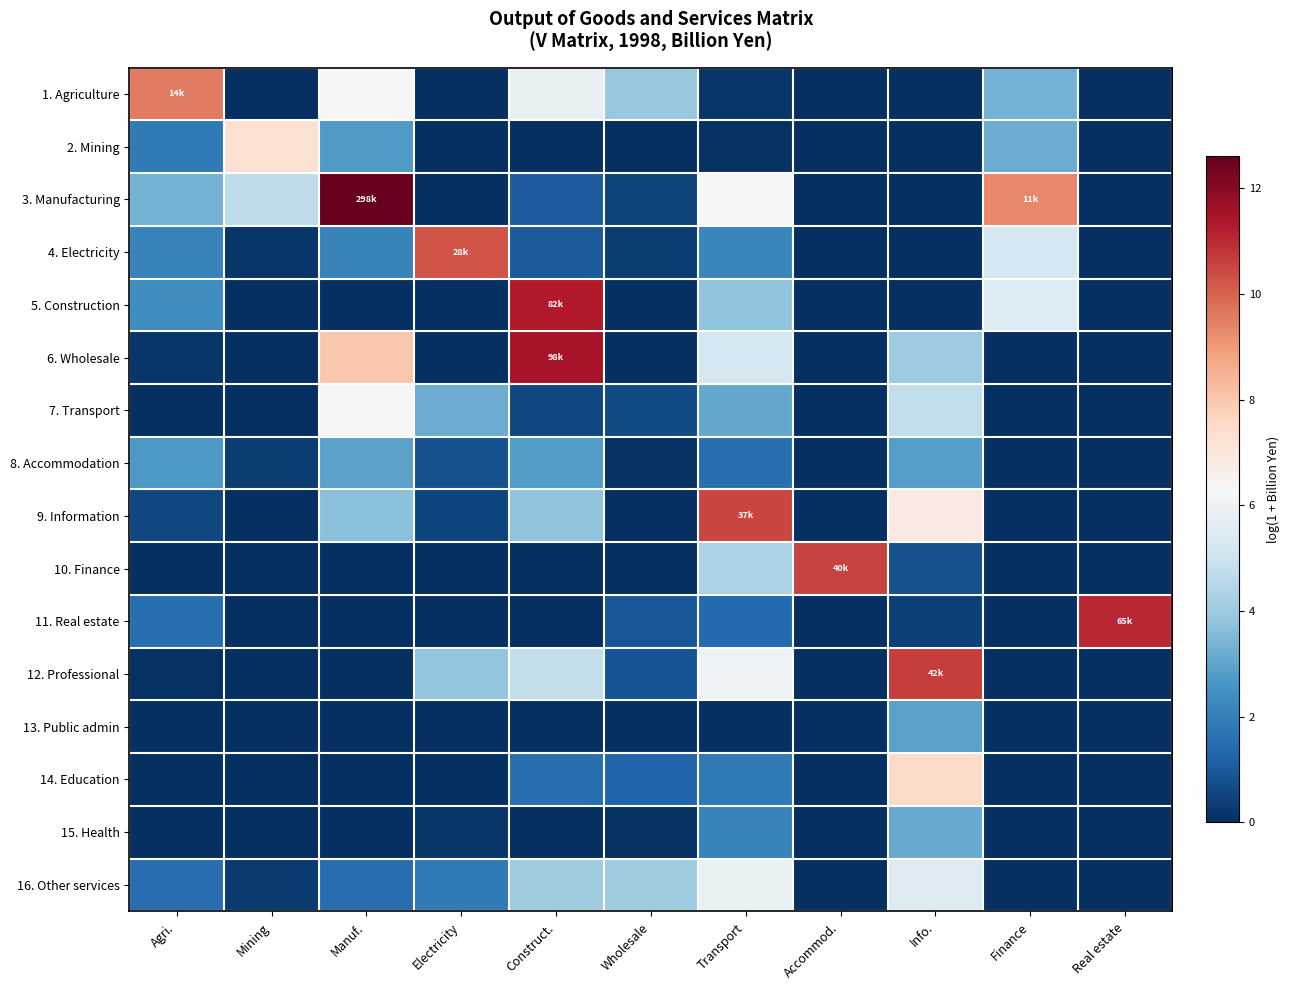

How many distinct data groups are displayed?

16